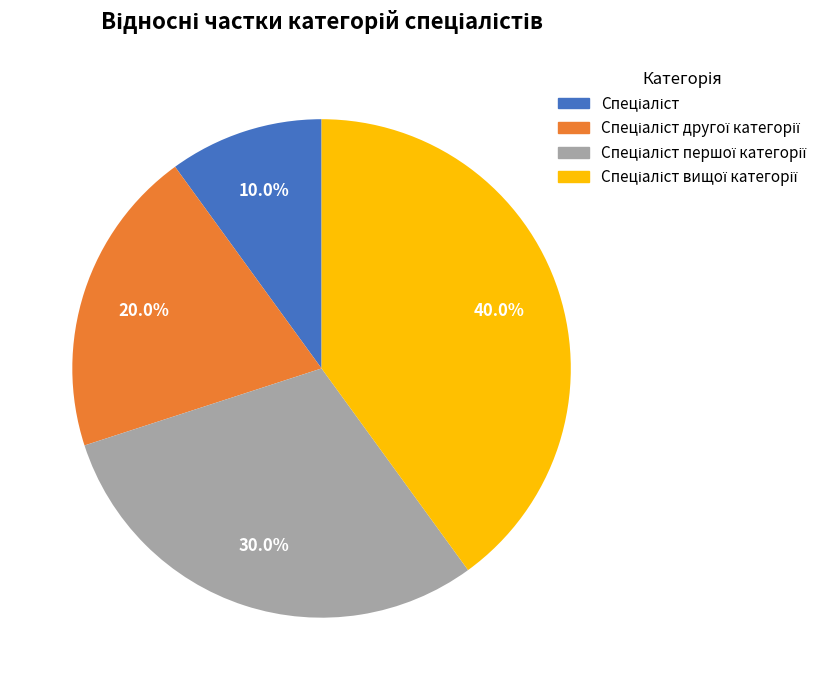

Does any single category account for the majority?

No